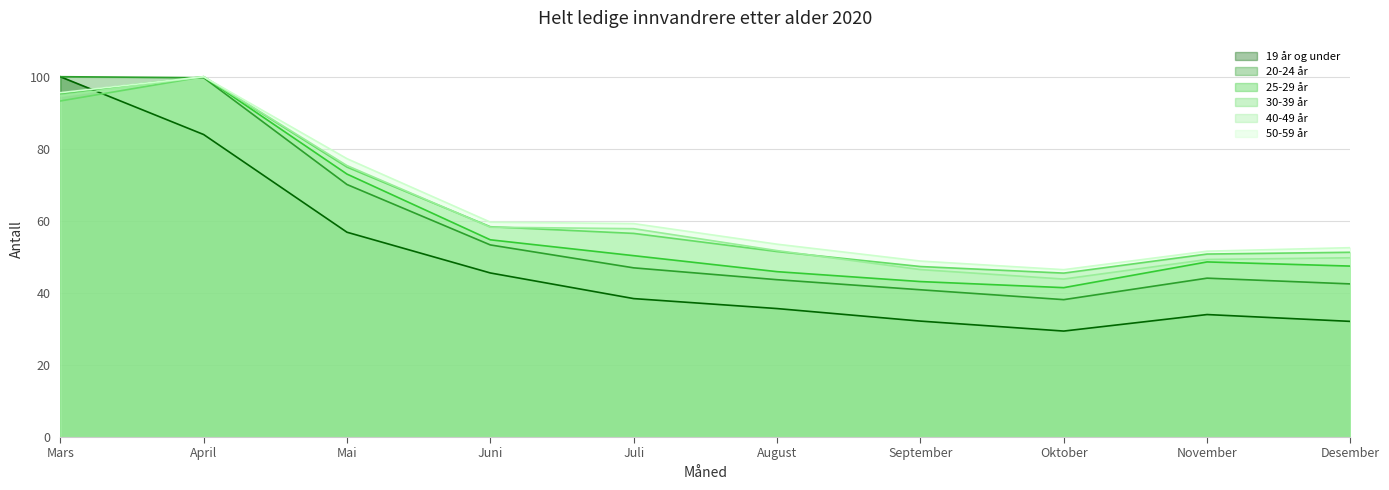

What position from the right is August?

5